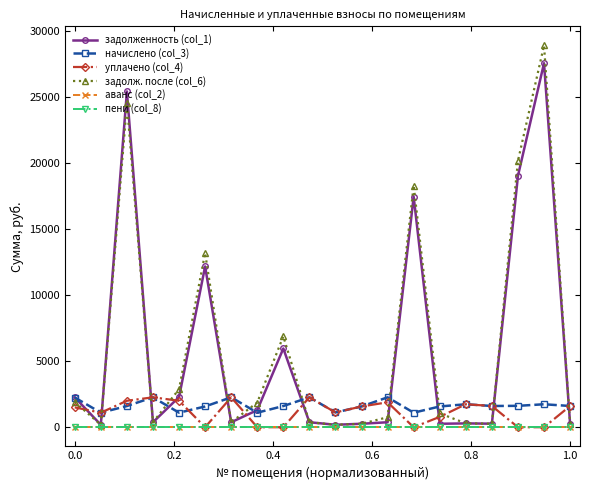

How many lines are shown in the chart?

6